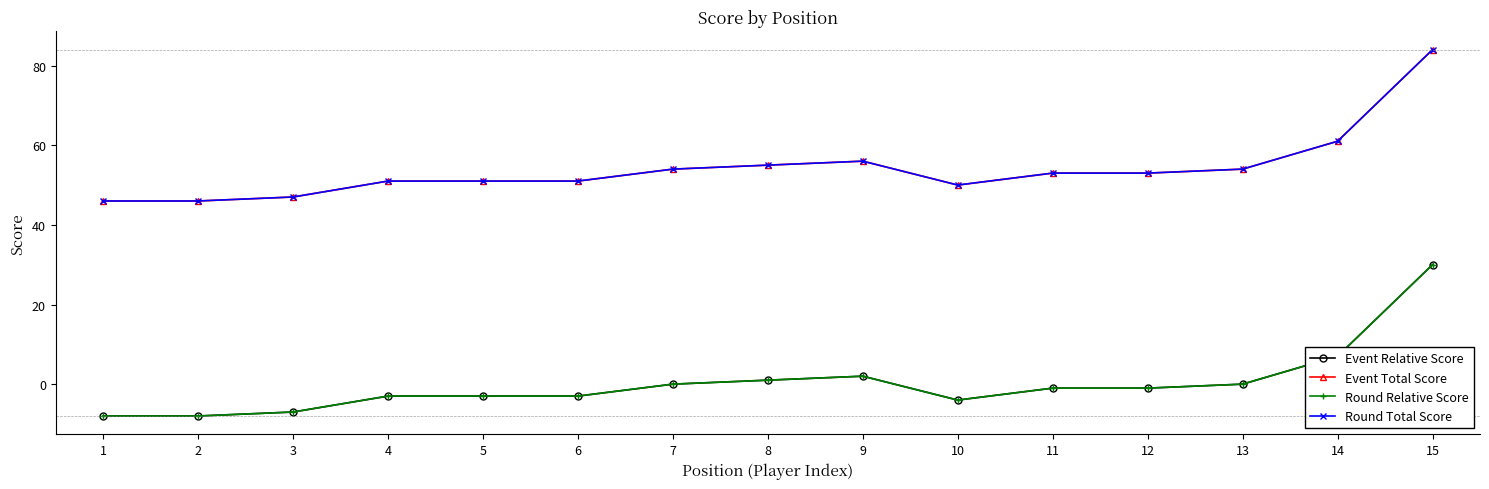

Is this an area chart (filled region under the line)?

No